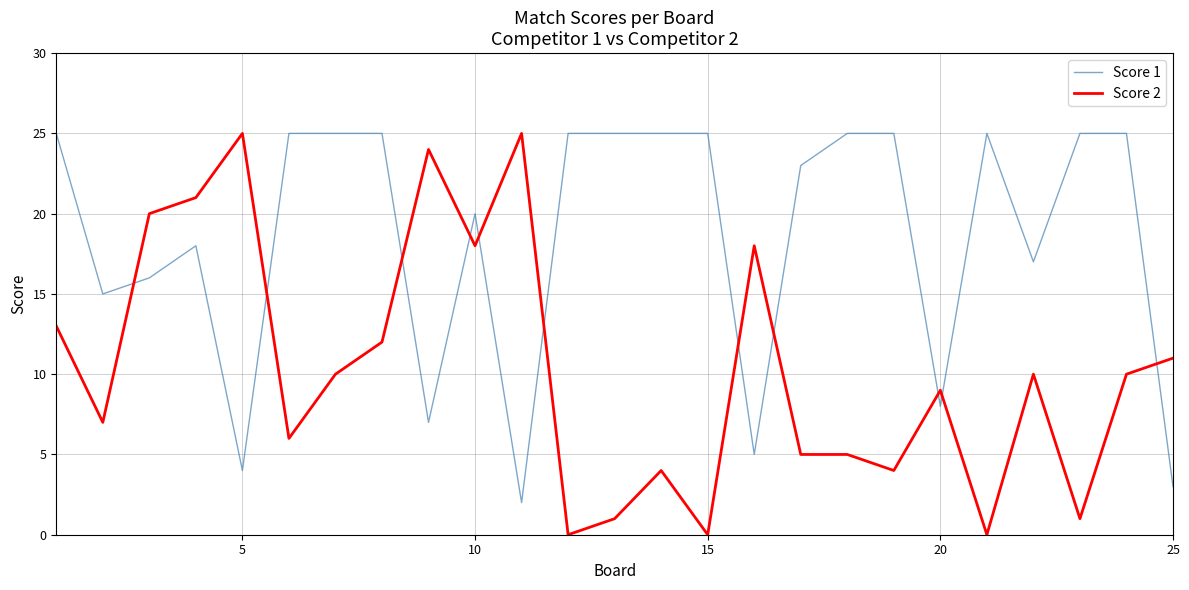

Which series has the largest total across all categories?

Score 1